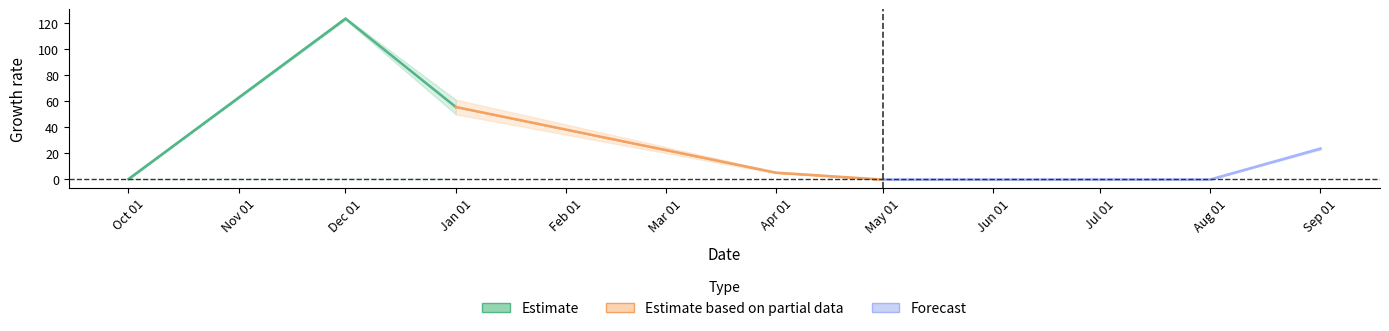

List the series in order of their overall mean, highest first.

Estimate, Estimate based on partial data, Forecast